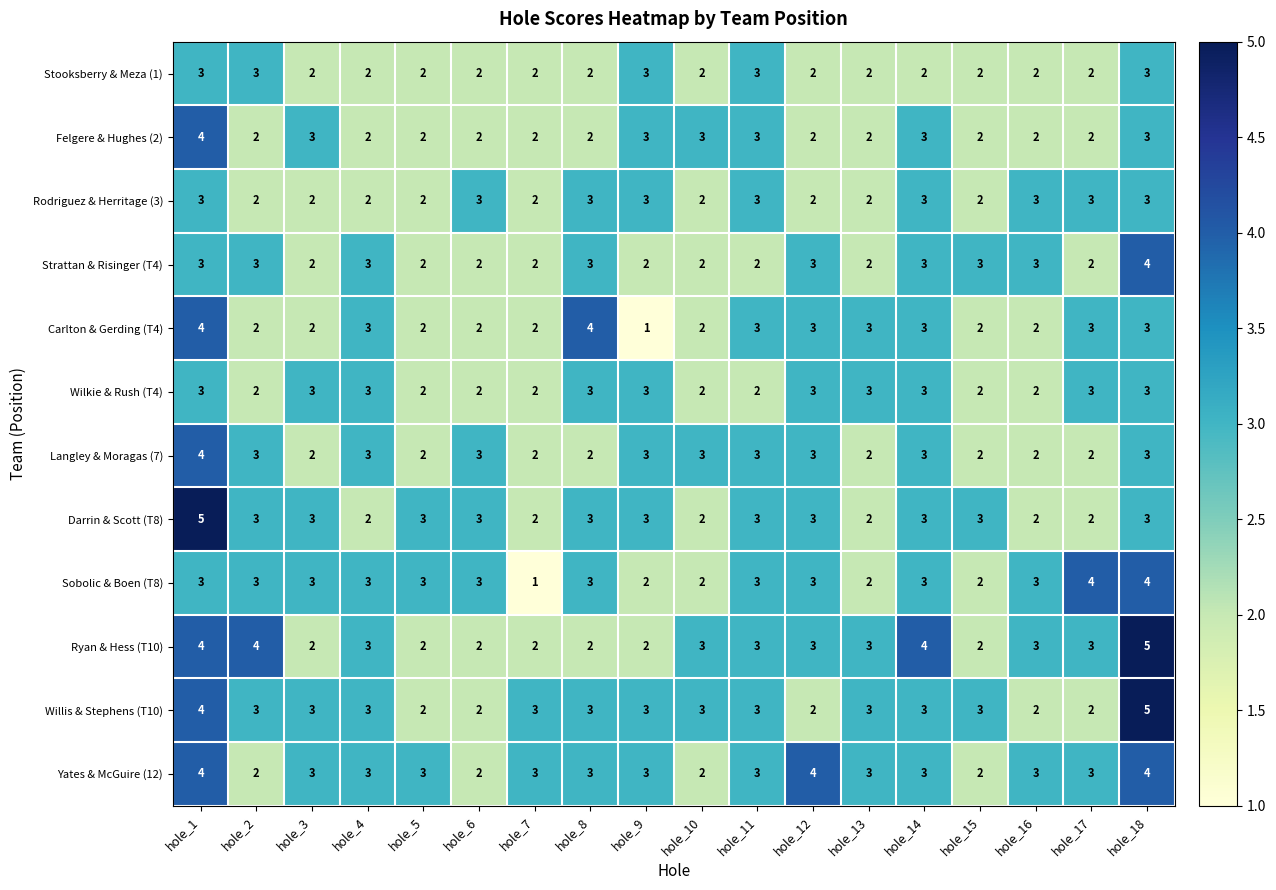

Is it true that Sobolic & Boen (T8) equals 2 at hole_12?

False